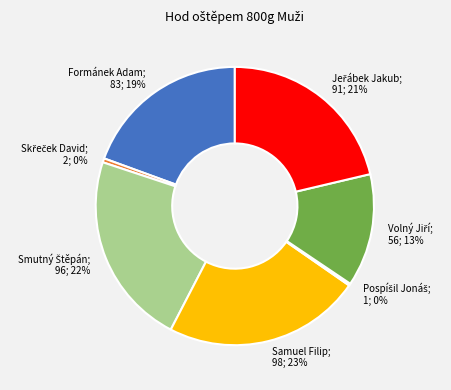

Does any single category account for the majority?

No